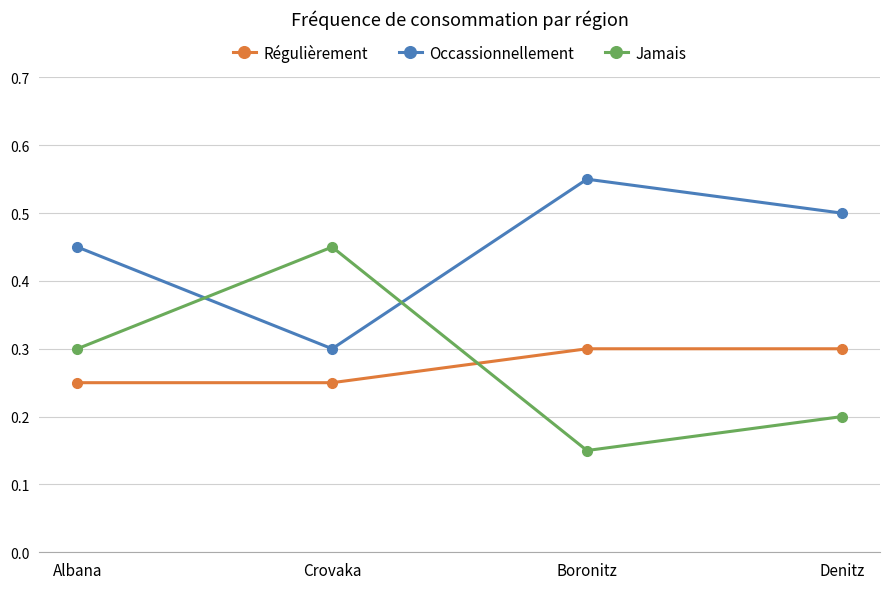

True or false: Régulièrement and Occassionnellement intersect in this chart.

False